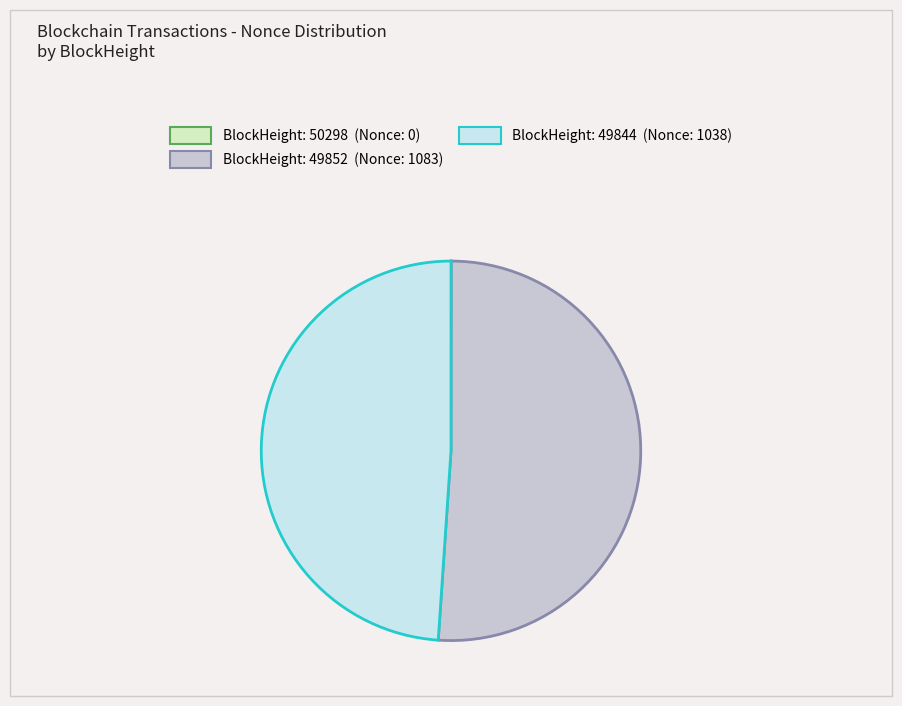

Is there a majority slice in this chart?

Yes